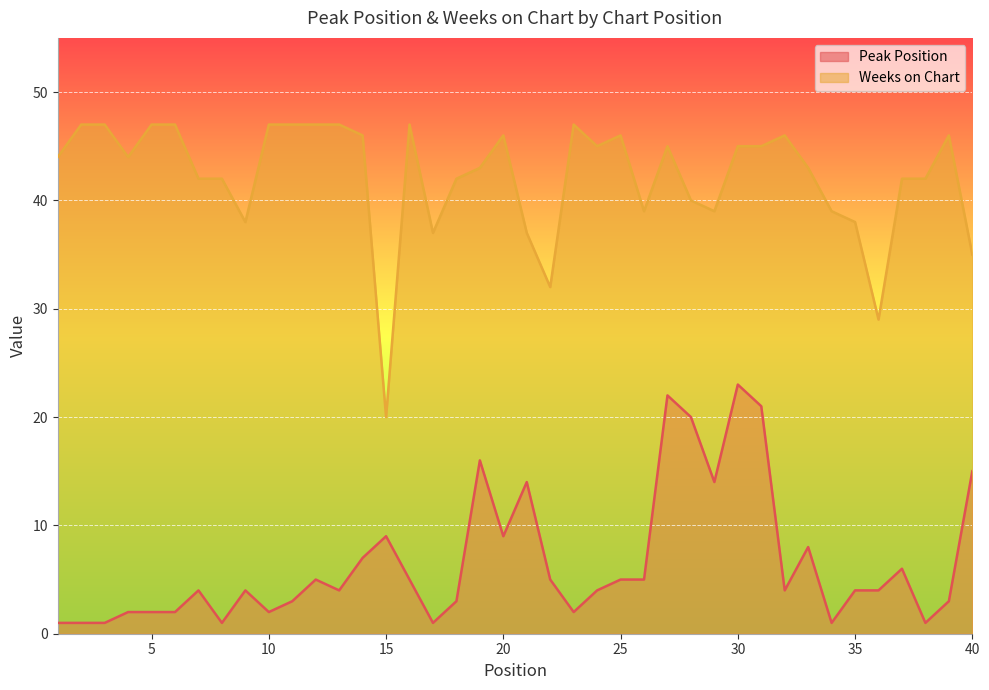

What is the smallest value displayed?

1